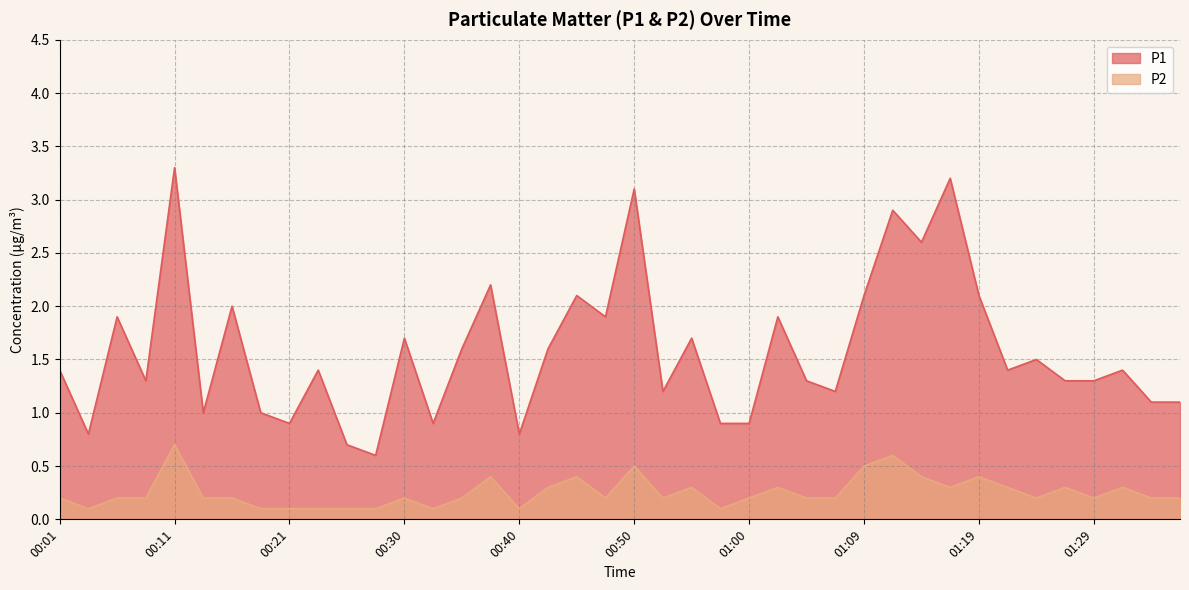

The value of P2 at 00:21 is 0.1. True or false?

True